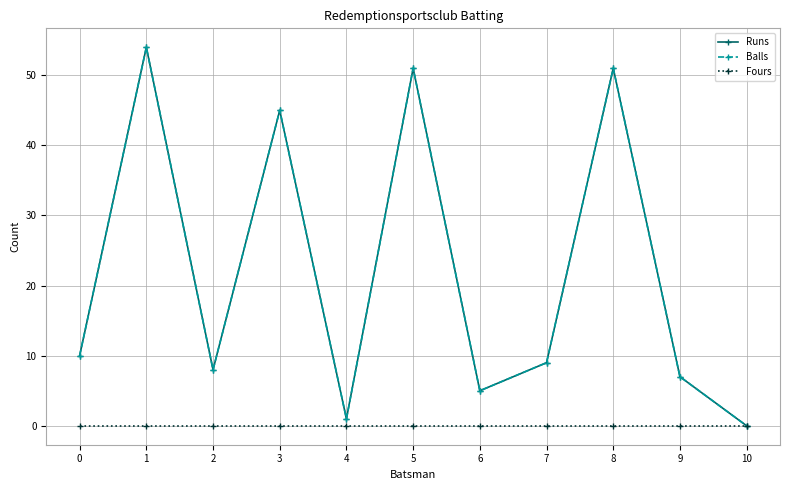

The value of Runs at 6 is 5. True or false?

True